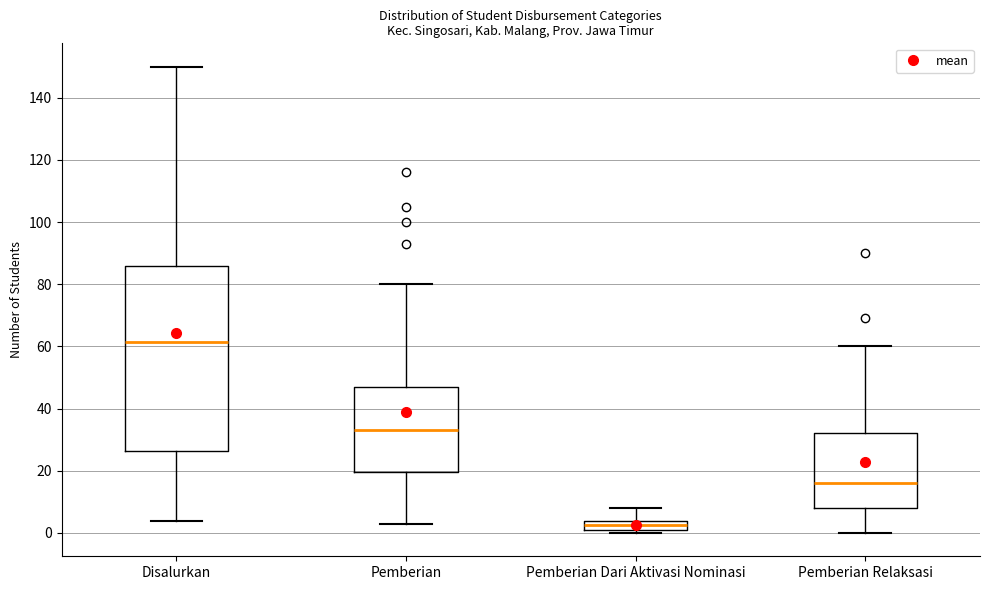

Reading left to right, transcribe this box plot: for each box, give where its median line is, the range the box spans, and where its two whiskers end, as read against the y-axis. The values are not printed on the chart, so give them approximately, as read against the axis.

Disalurkan: median 62, box 26 to 86, whiskers 4 to 150
Pemberian: median 34, box 20 to 48, whiskers 4 to 80
Pemberian Dari Aktivasi Nominasi: median 2 (inside the box), box 2 to 4, whiskers 0 to 8
Pemberian Relaksasi: median 16, box 8 to 32, whiskers 0 to 60